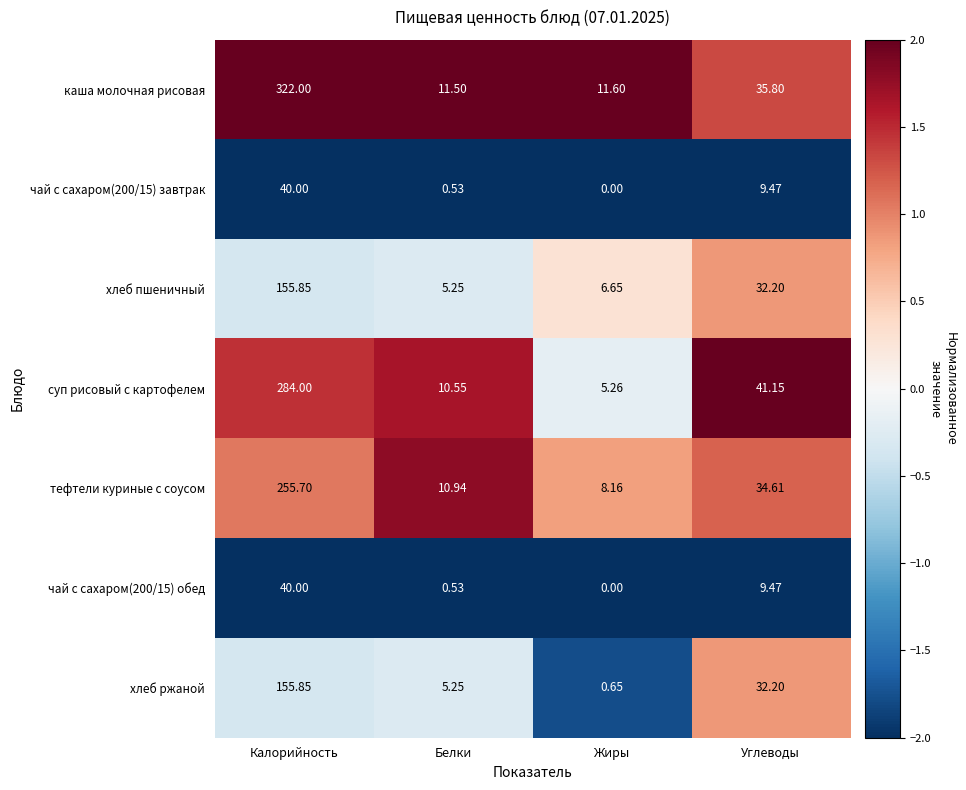

List the labels in order of тефтели куриные с соусом value, largest first.

Калорийность, Углеводы, Белки, Жиры